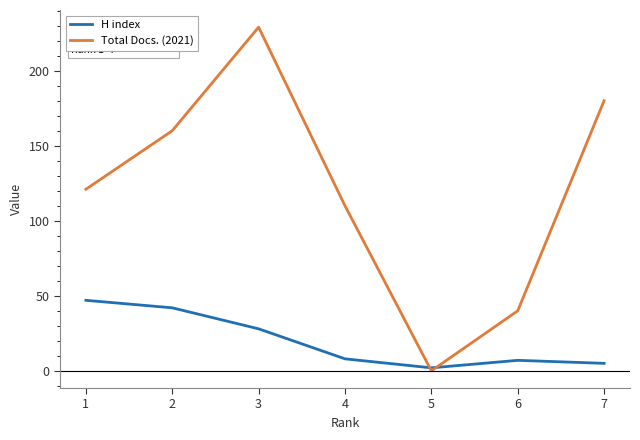

Count the number of categories in the chart.

7